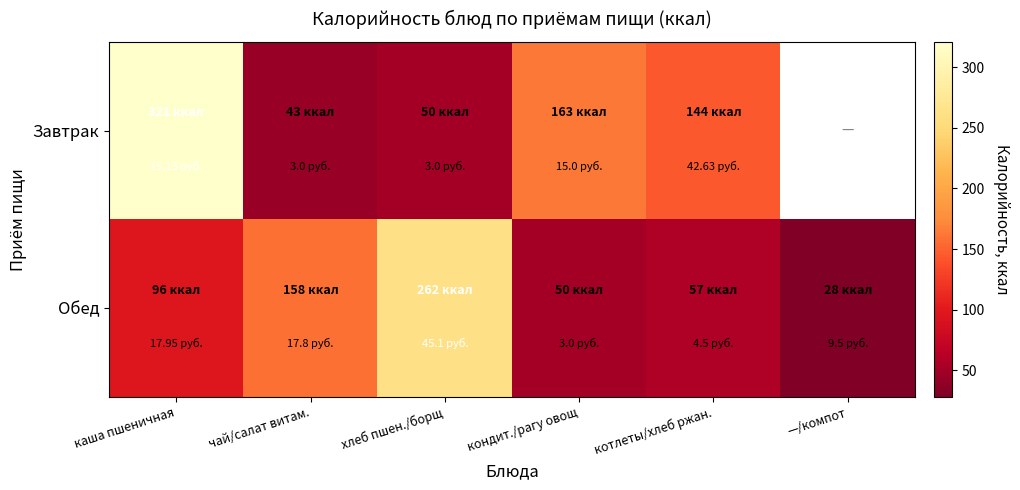

Which series changed the most between хлеб пшен./борщ and —/компот?

Обед